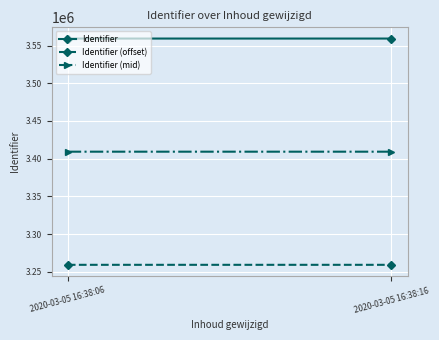

What is the maximum value shown in the chart?

3559261